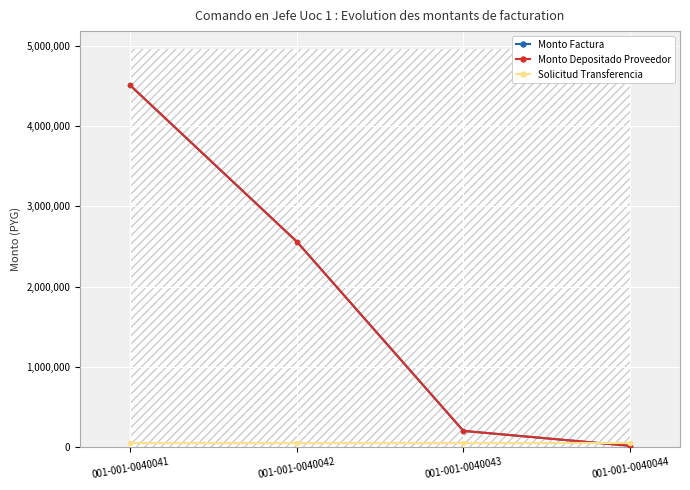

What is the maximum value for Monto Depositado Proveedor?

4510700